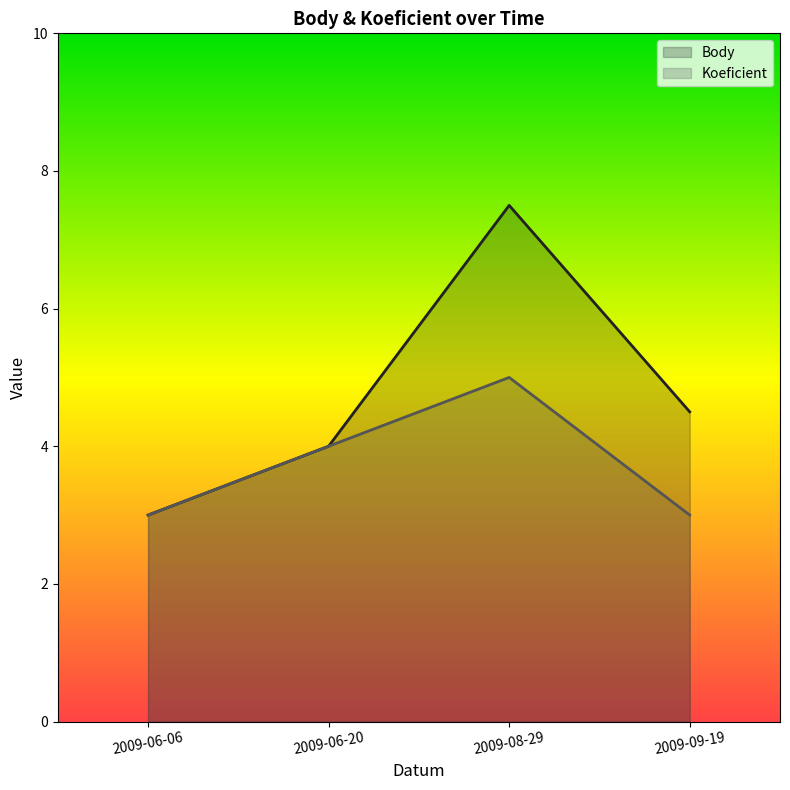

Is the value of Koeficient at 2009-06-06 greater than the value of Body at 2009-06-06?

No